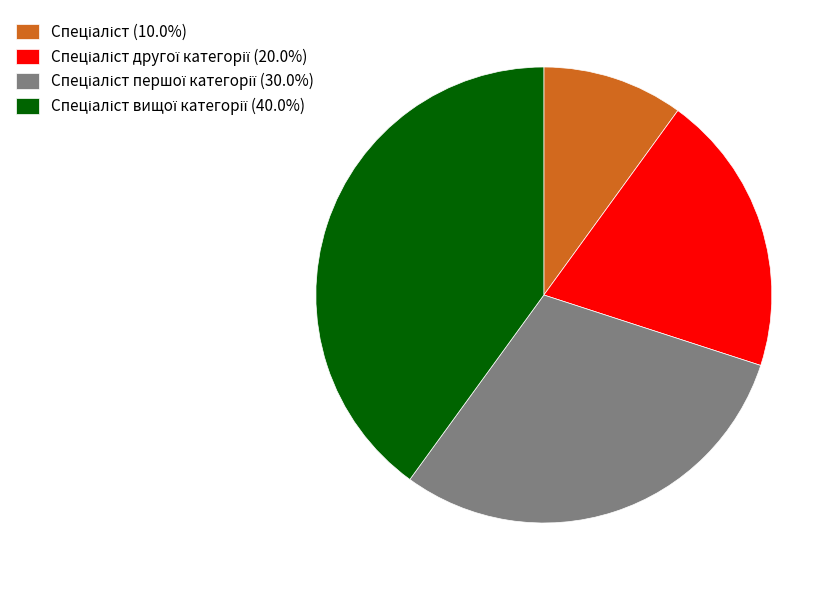

How many slices are in this pie chart?

4